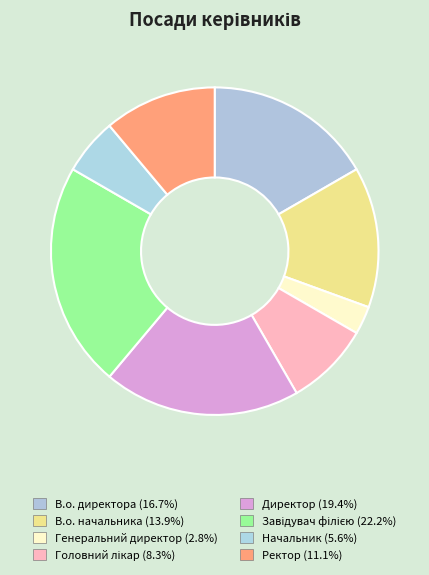

How many slices are in this pie chart?

8